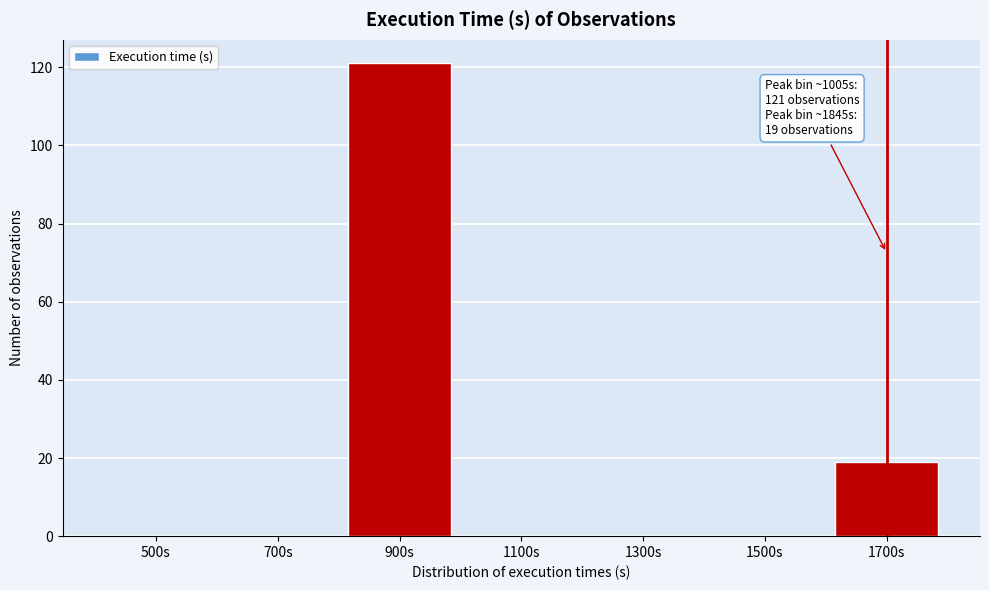

Reading right to left, list all the values displayed in this chart.

1700s=19	1500s=0	1300s=0	1100s=0	900s=121	700s=0	500s=0